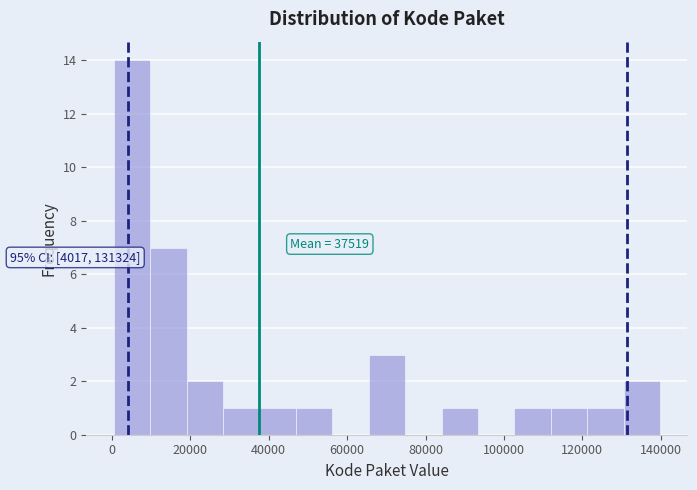

Over which range of the x-axis is the bar tallest?

0 to 10000